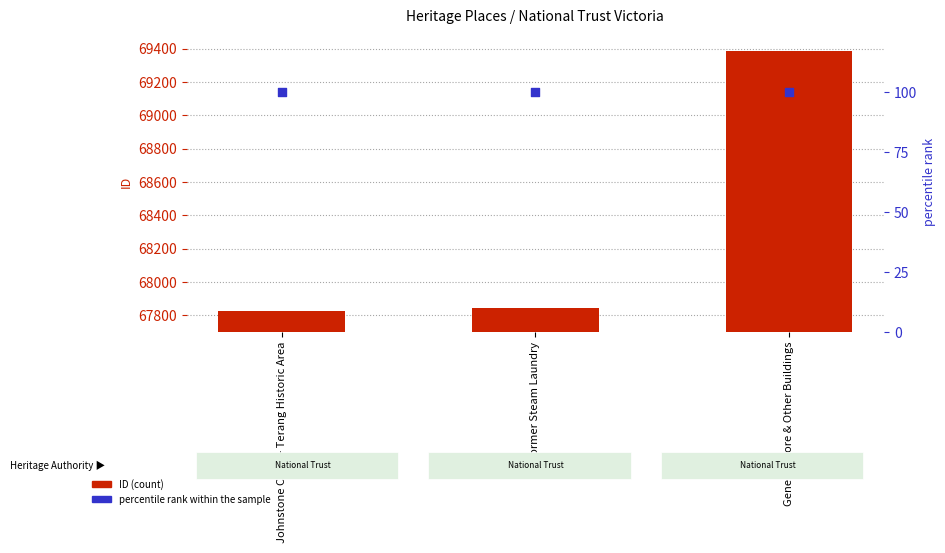

Which series reaches the maximum Y coordinate?

ID